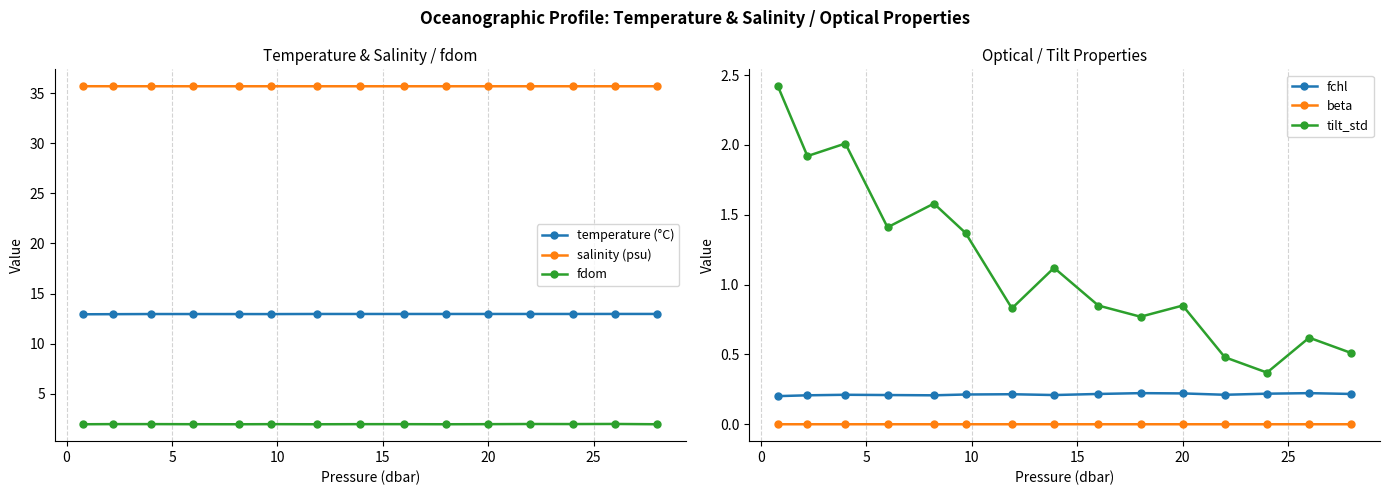

True or false: fchl has more than 0 interior local peaks.

True